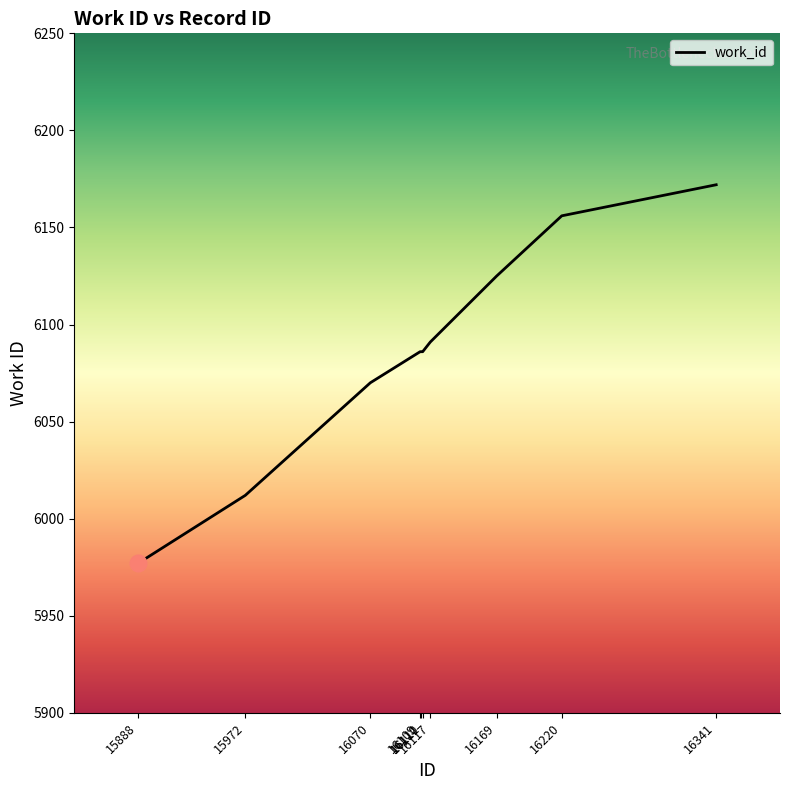

How many distinct data groups are displayed?

1